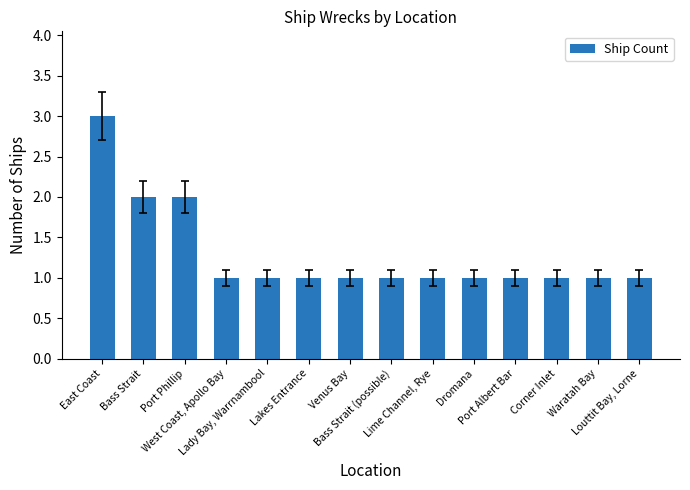

What is the sum of all values?

18